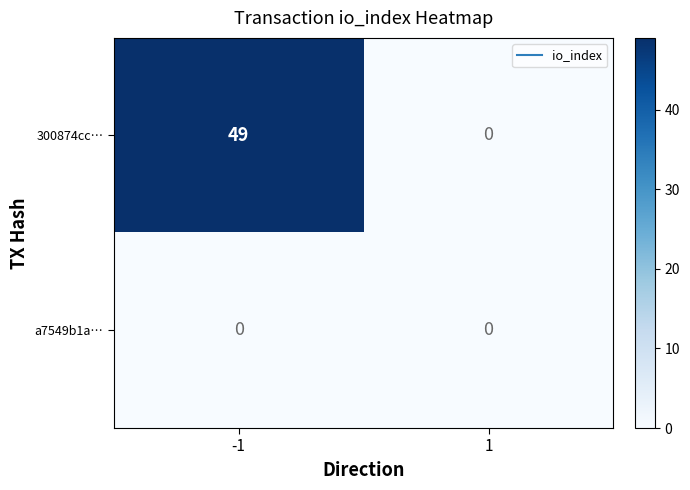

Reading right to left, list all the values displayed in this chart.

300874cc…: 1=0	-1=49
a7549b1a…: 1=0	-1=0